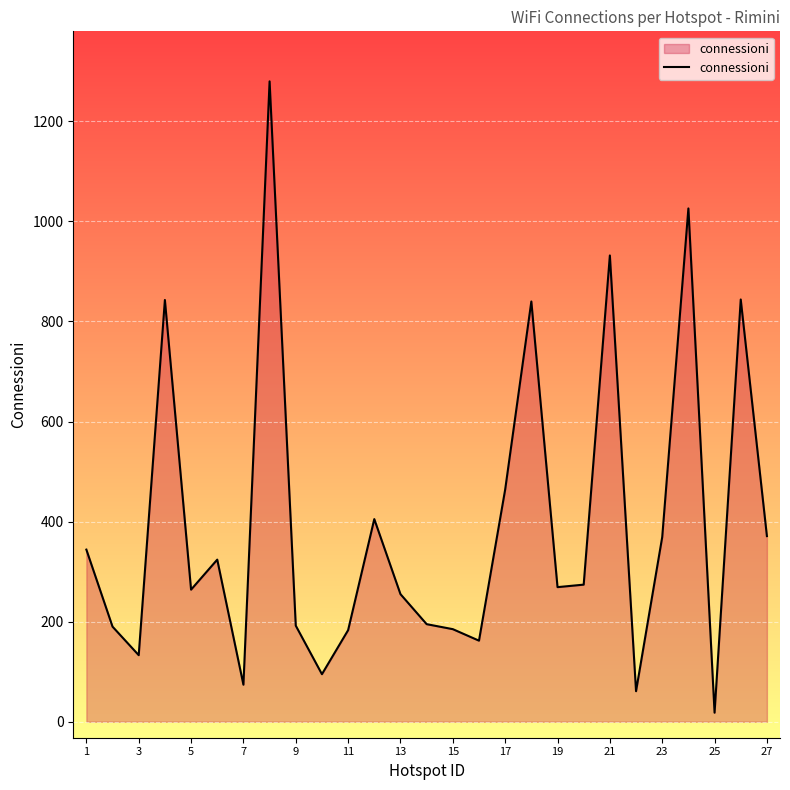

What is the difference between the maximum and minimum values?

1262